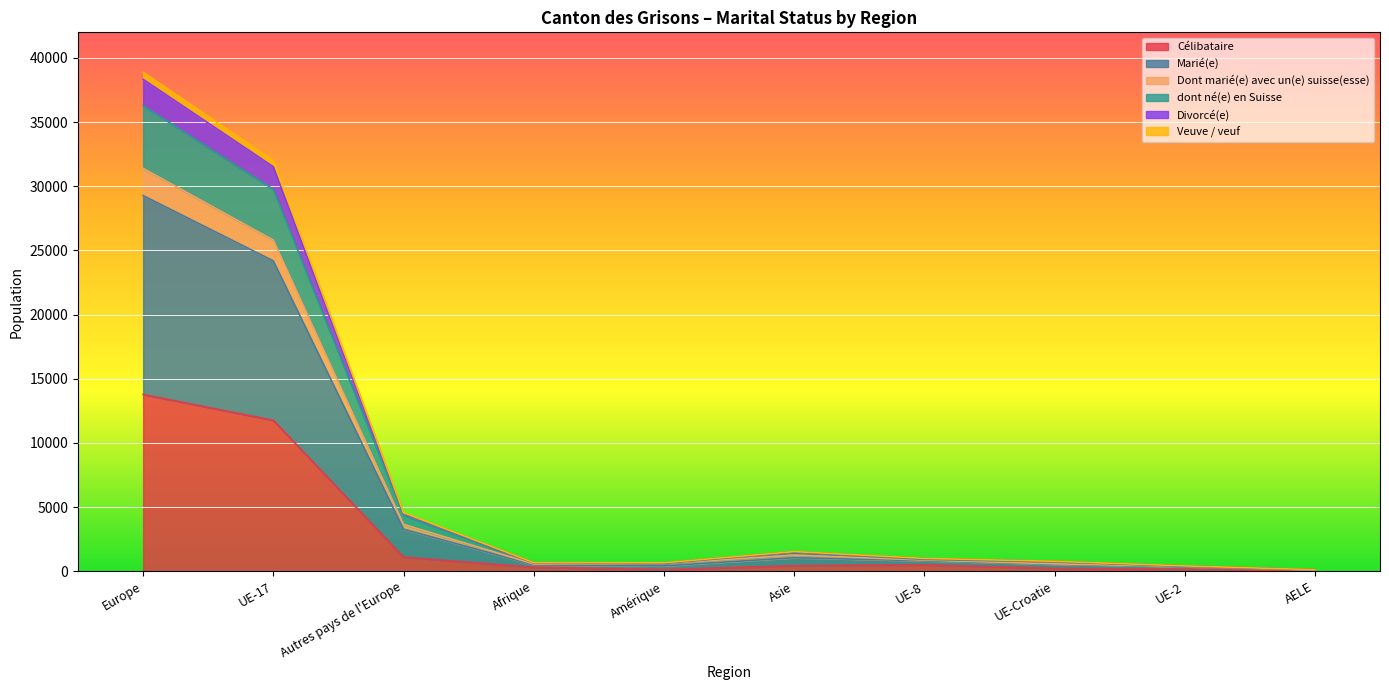

What is the highest value of the Célibataire series?

13777